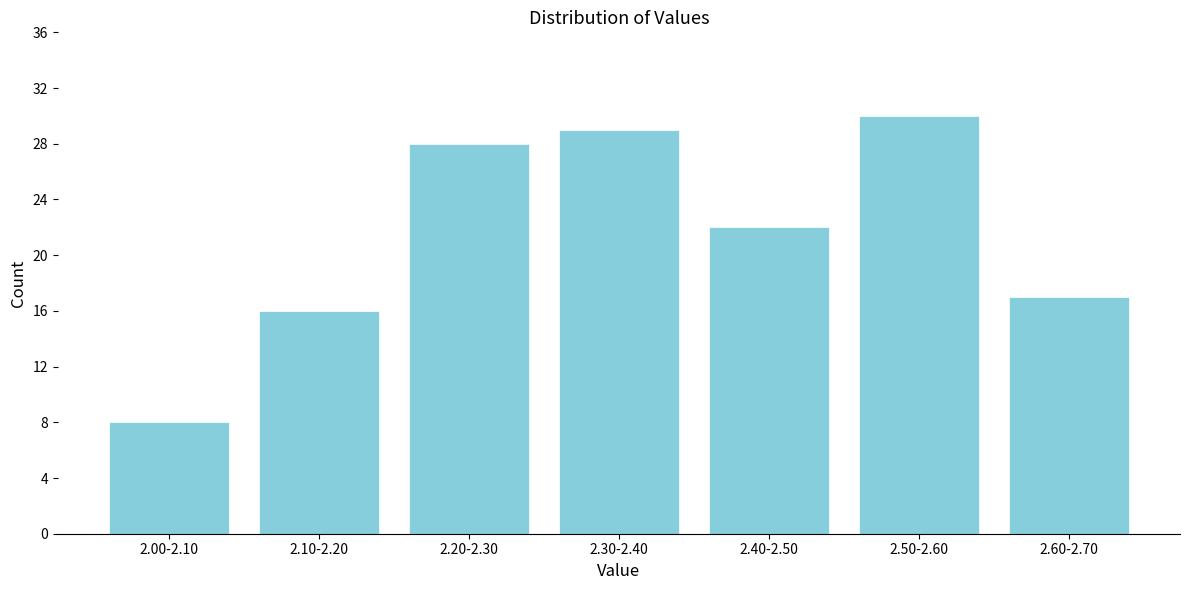

Reading right to left, transcribe all the data shown in this chart.

2.60-2.70=17	2.50-2.60=30	2.40-2.50=22	2.30-2.40=29	2.20-2.30=28	2.10-2.20=16	2.00-2.10=8